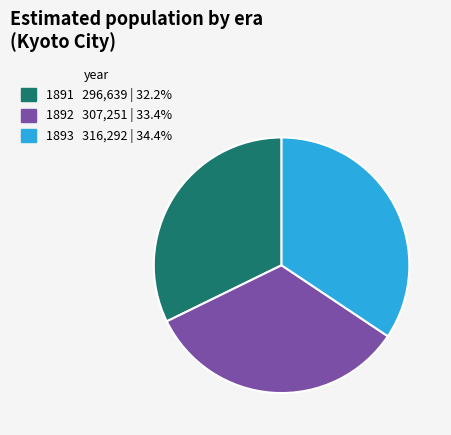

Is there a majority slice in this chart?

No